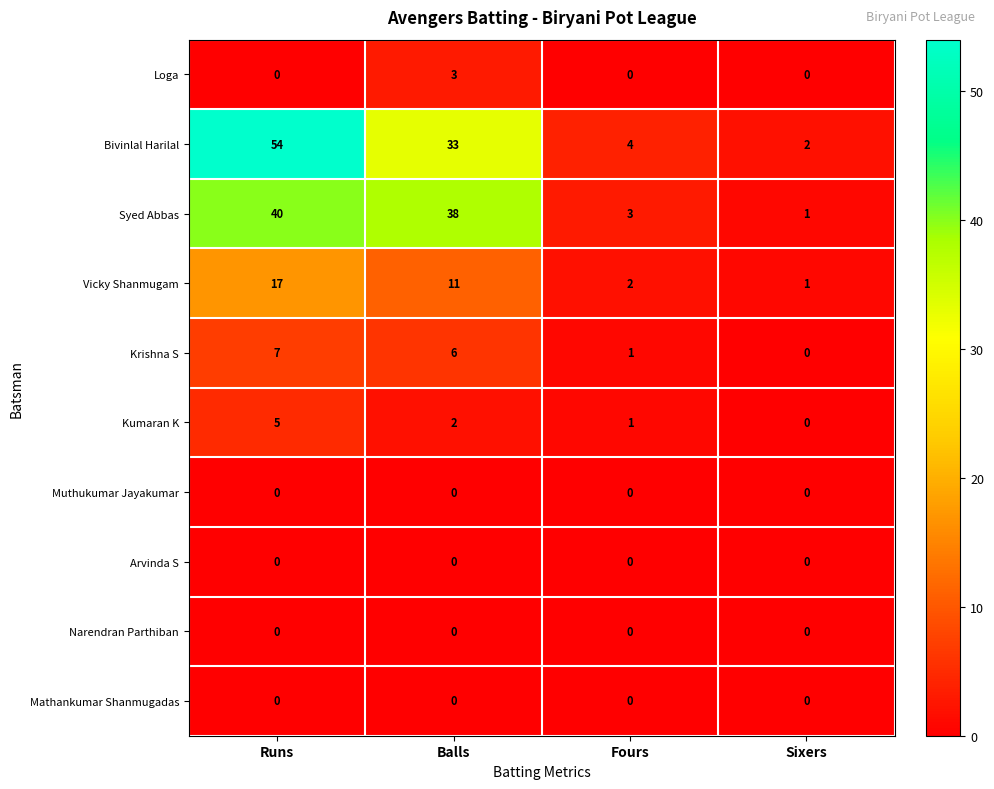

At how many categories does at least one series exceed 36?

2